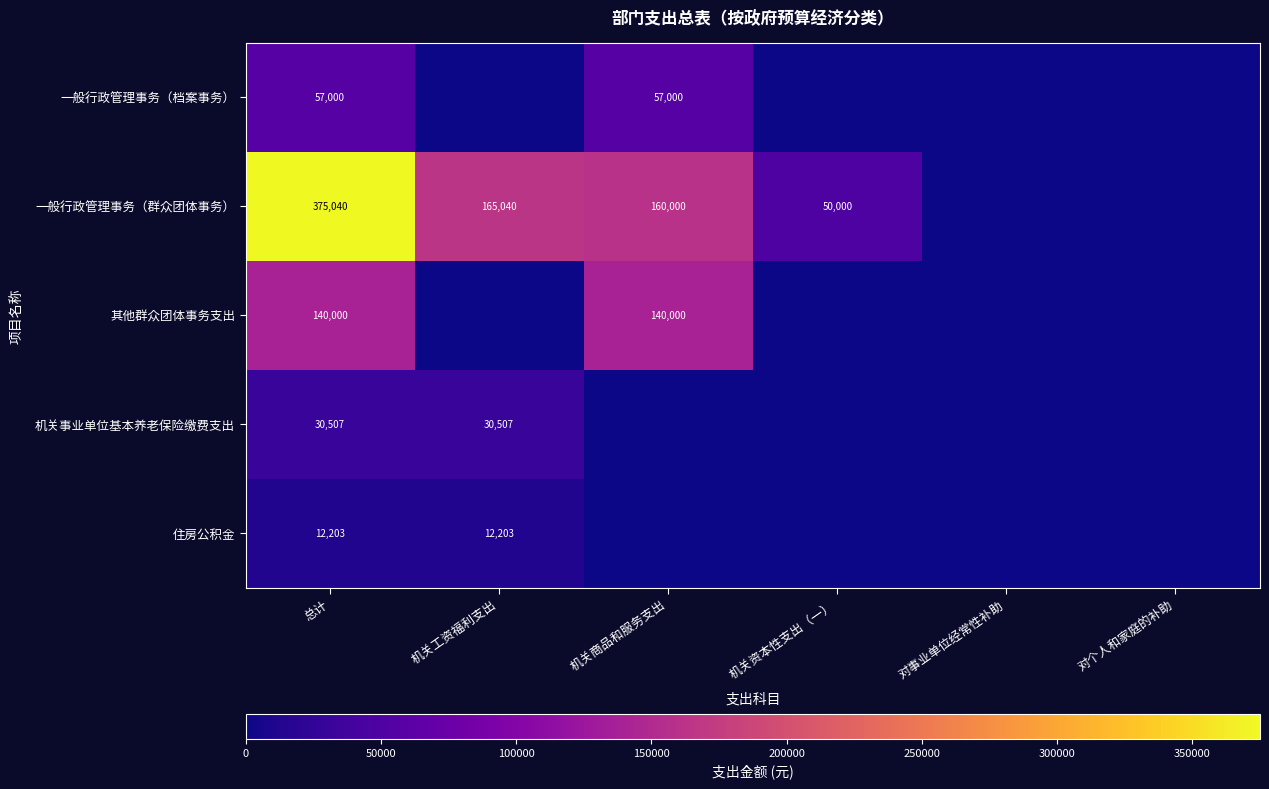

Is it true that 机关事业单位基本养老保险缴费支出 equals 12574 at 总计?

False